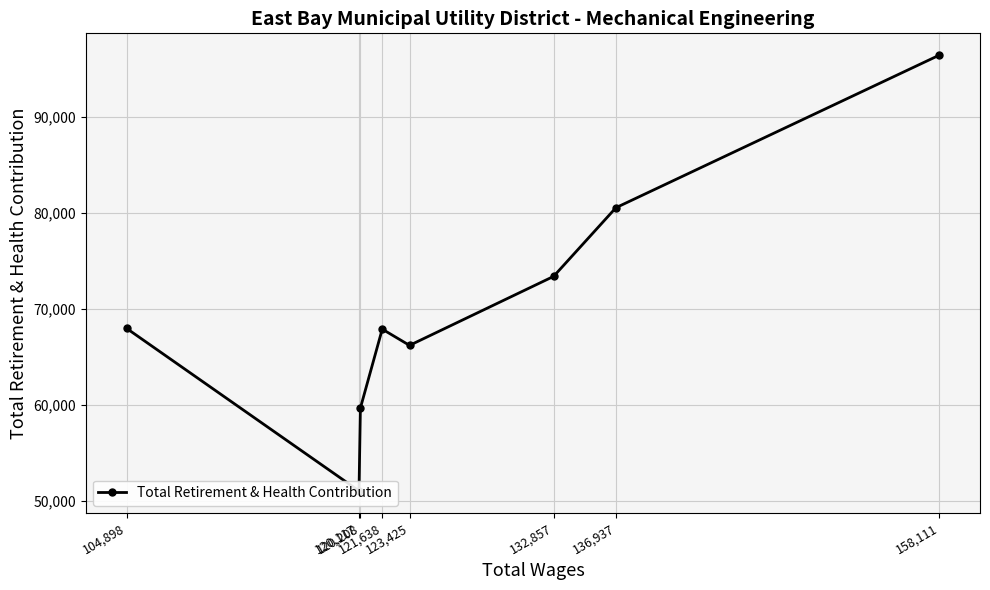

Rank the categories by value from highest to lowest.

158,111, 136,937, 132,857, 104,898, 121,638, 123,425, 120,208, 120,117